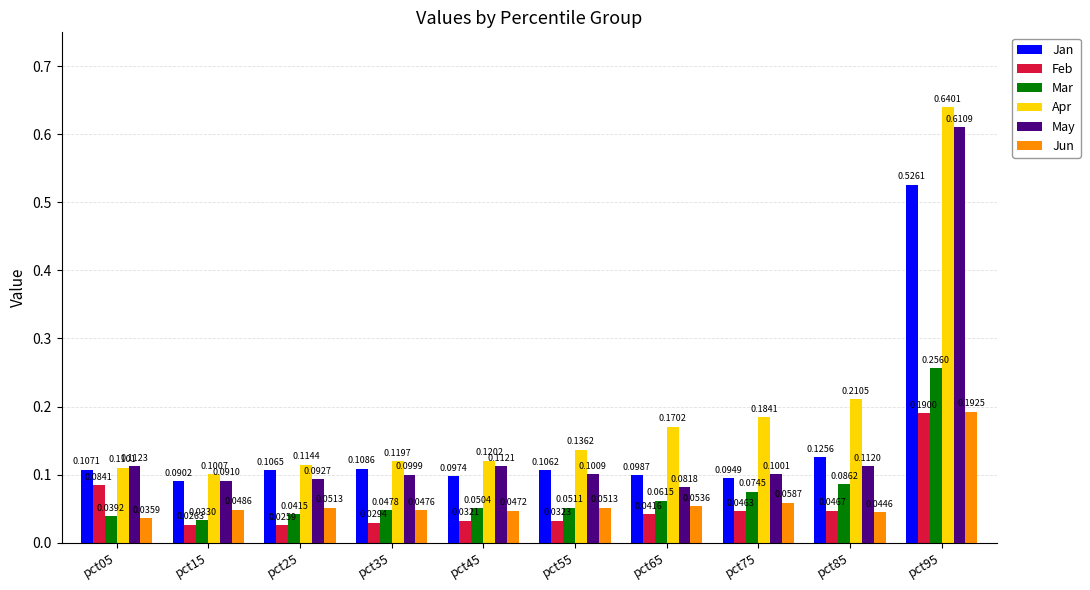

How many bars are there in each group?

6